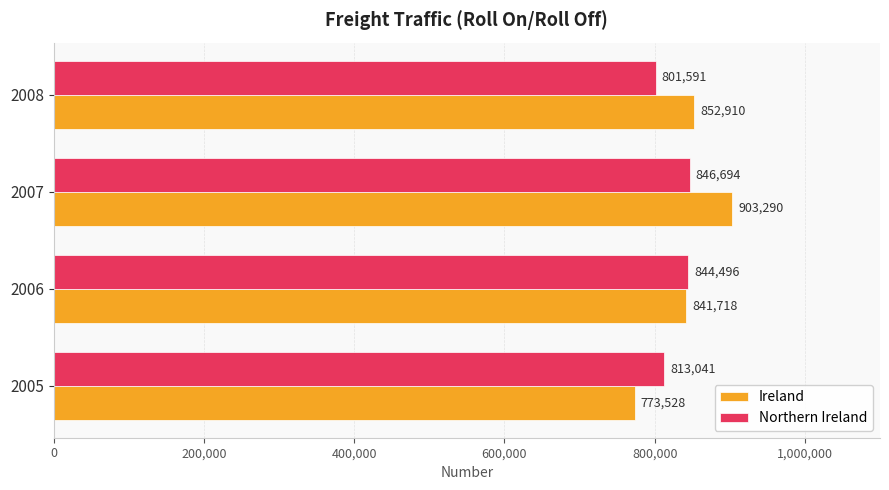

The Ireland series shows 903290 at 2007. True or false?

True